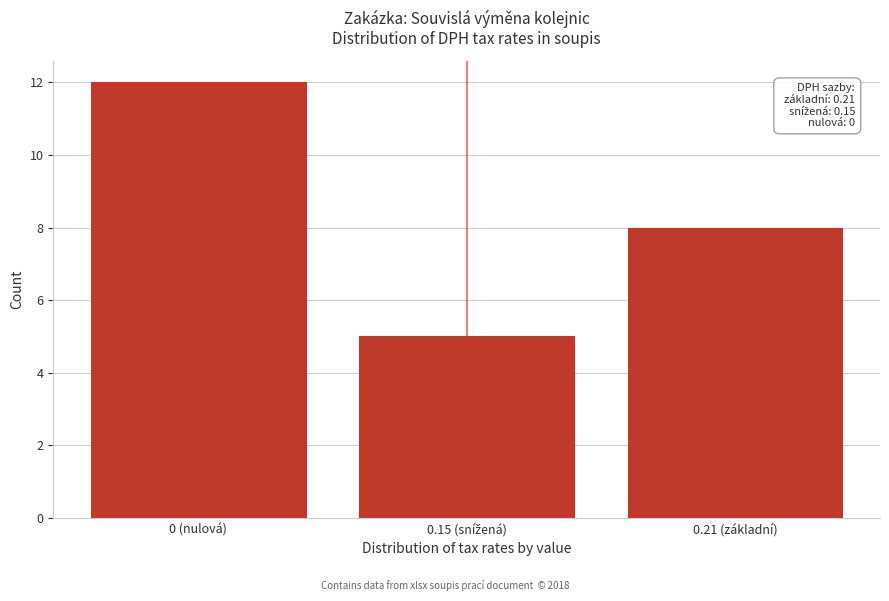

Reading right to left, extract all data points from this chart.

8	5	12